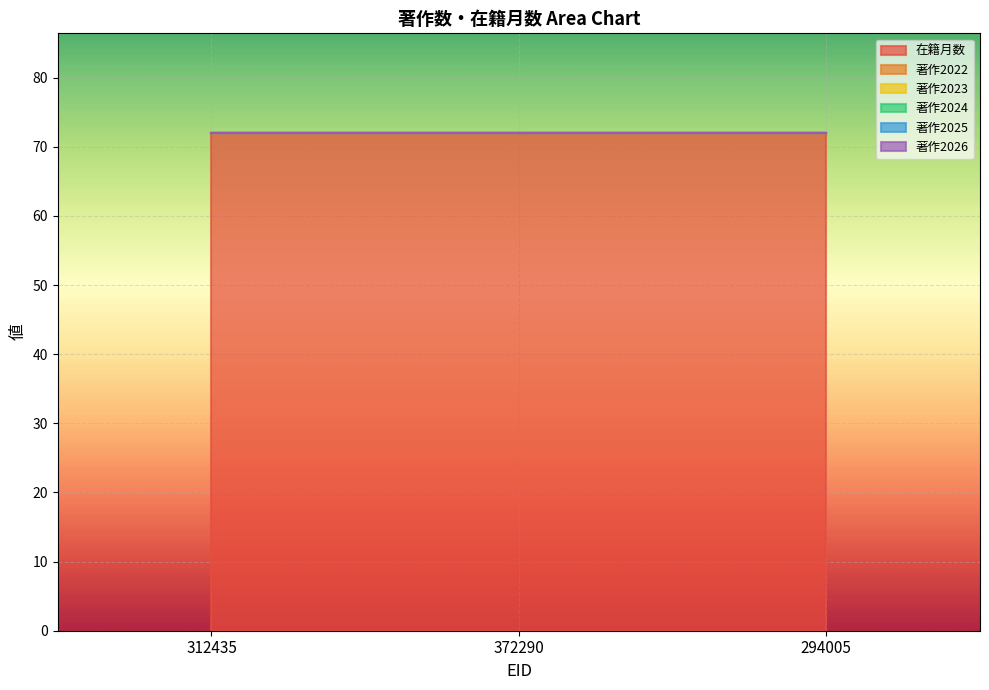

What is the label of the 2nd point from the left?

372290